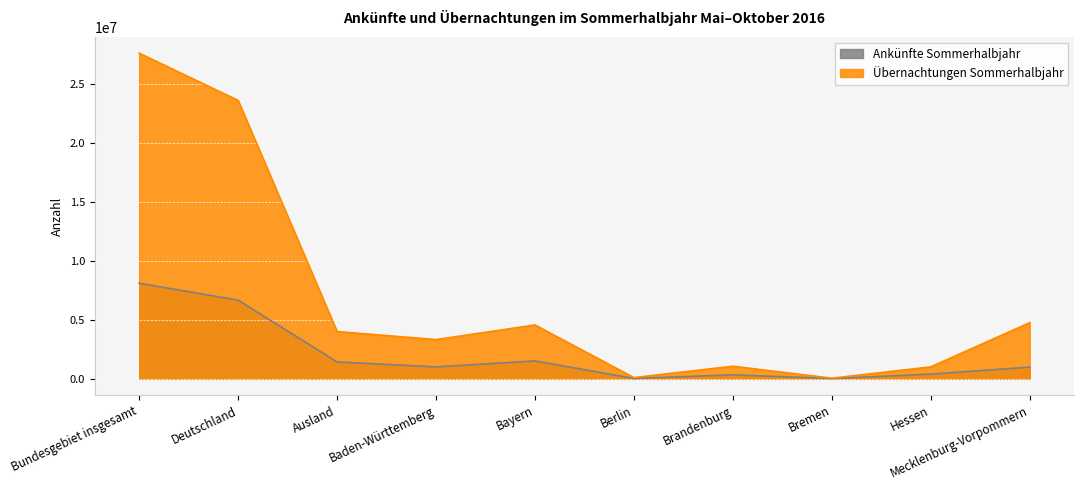

Reading right to left, what are all the values shown in this chart?

Ankünfte Sommerhalbjahr: 992793	399939	21084	340550	28363	1517810	1008023	1430998	6670539	8101537
Übernachtungen Sommerhalbjahr: 4760471	1013428	53868	1070136	103848	4566040	3327491	4007253	23601405	27608658